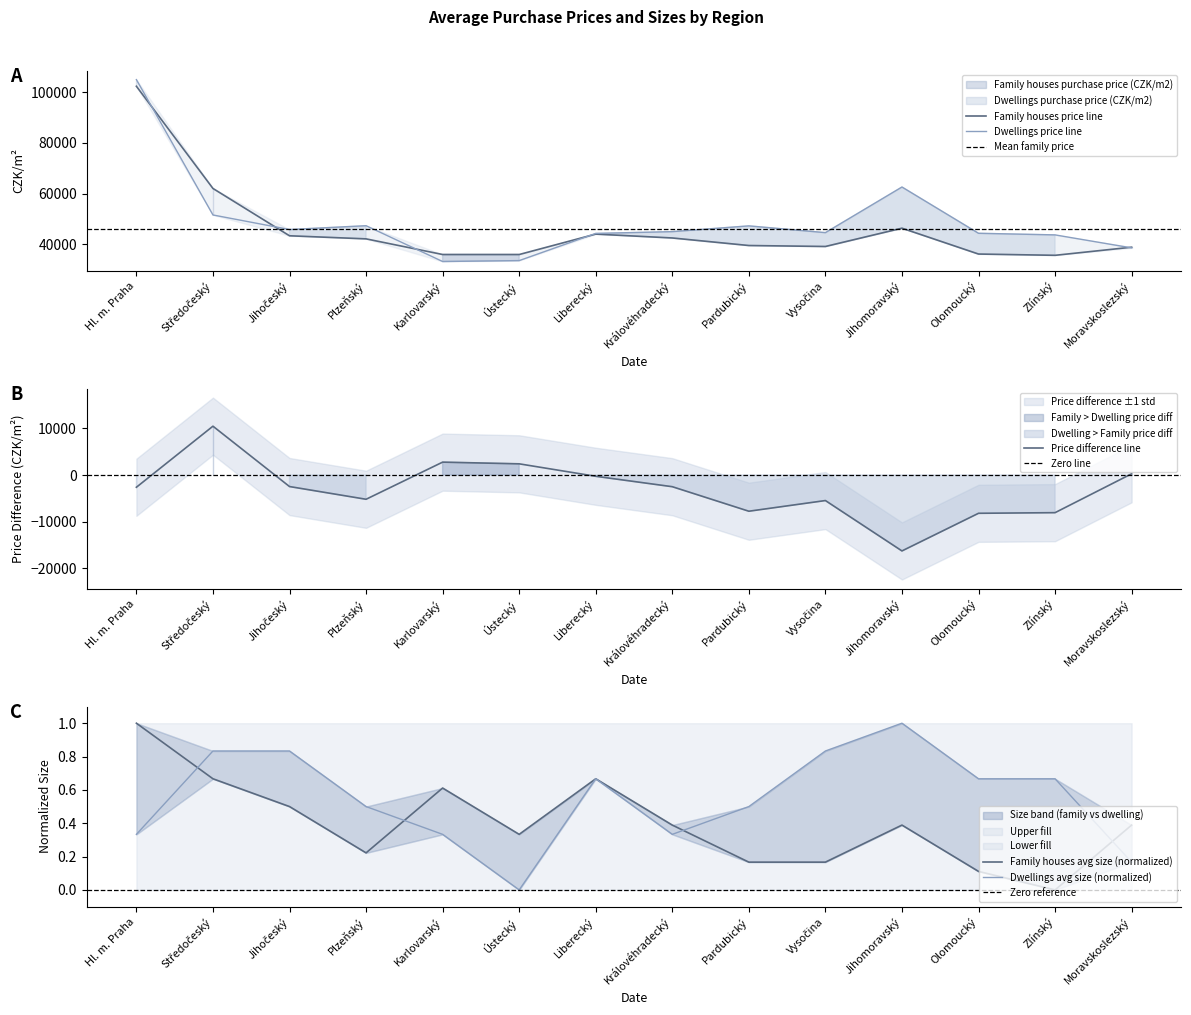

Does the chart display data point markers on the line(s)?

No